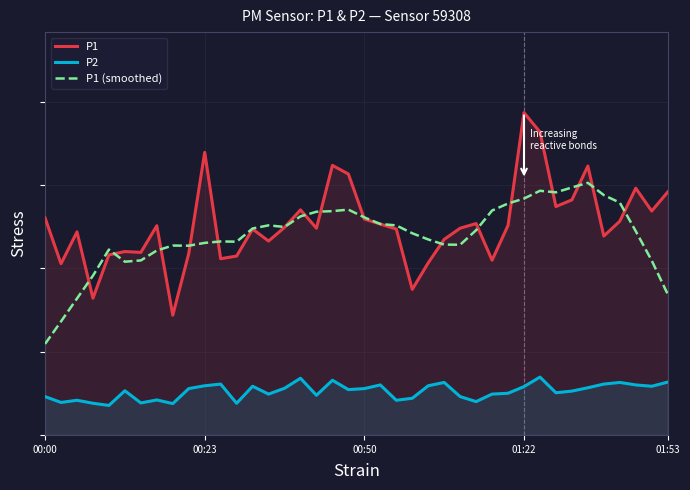

True or false: P1 has more than 1 points higher than both neighbors.

True